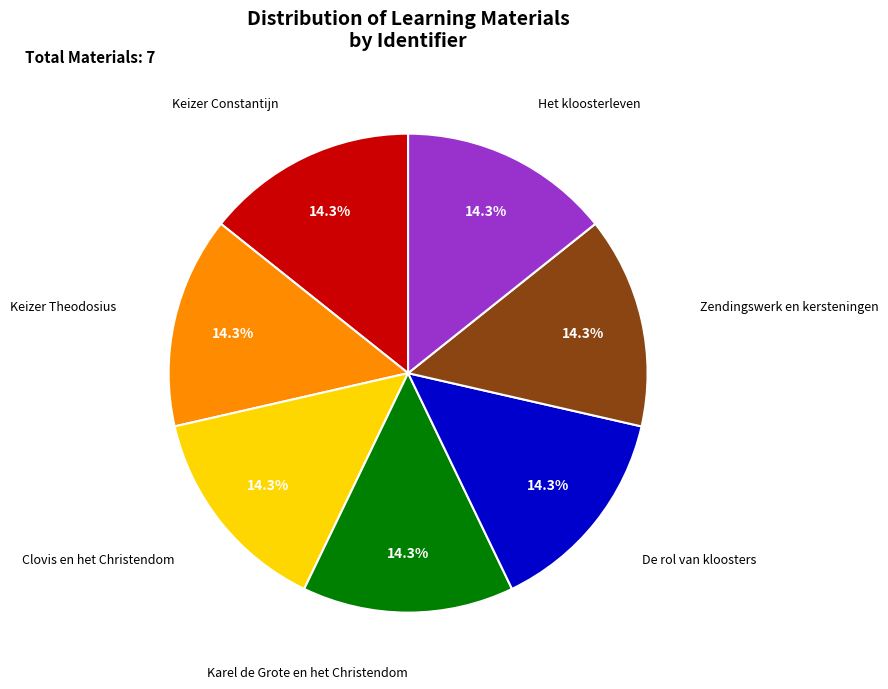

Is there a majority slice in this chart?

No